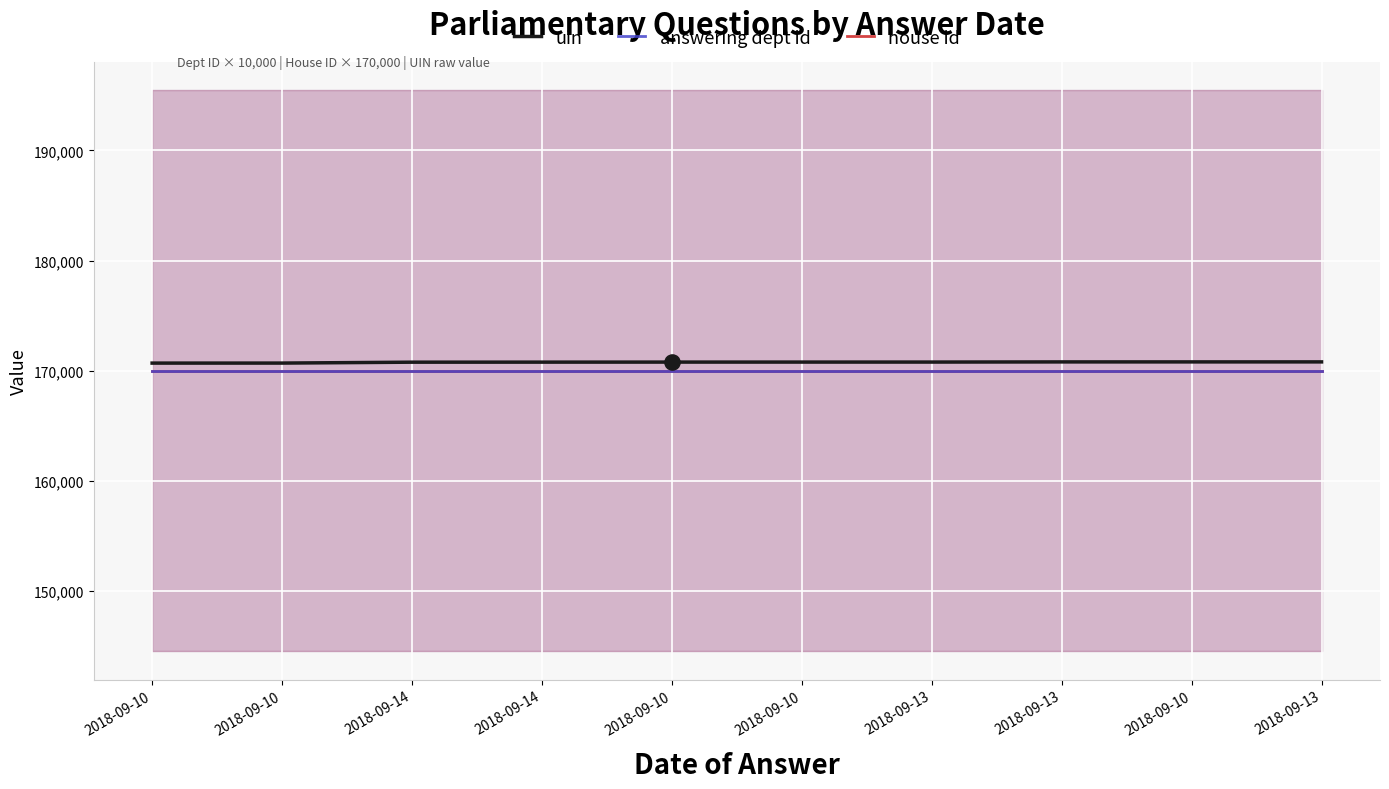

Which series reaches the minimum Y coordinate?

answering dept id